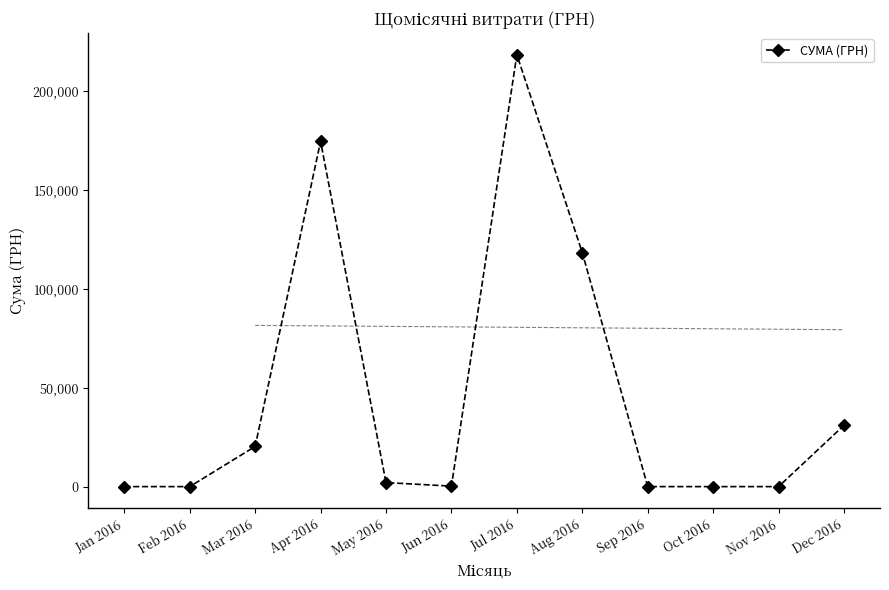

Reading left to right, what are all the values shown in this chart?

0.0	0.0	20285.8	174457.4	2040.5	240.0	218256.9	118241.0	0.0	0.0	0.0	31000.0